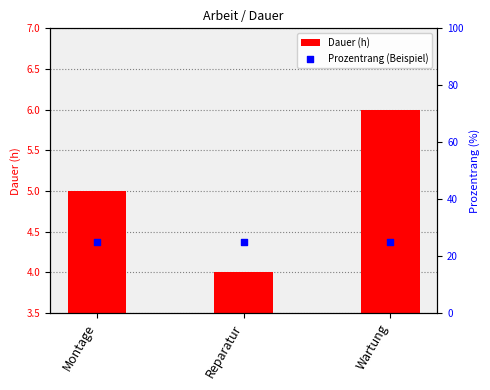

Which series contains the lowest Y value?

Dauer (h)